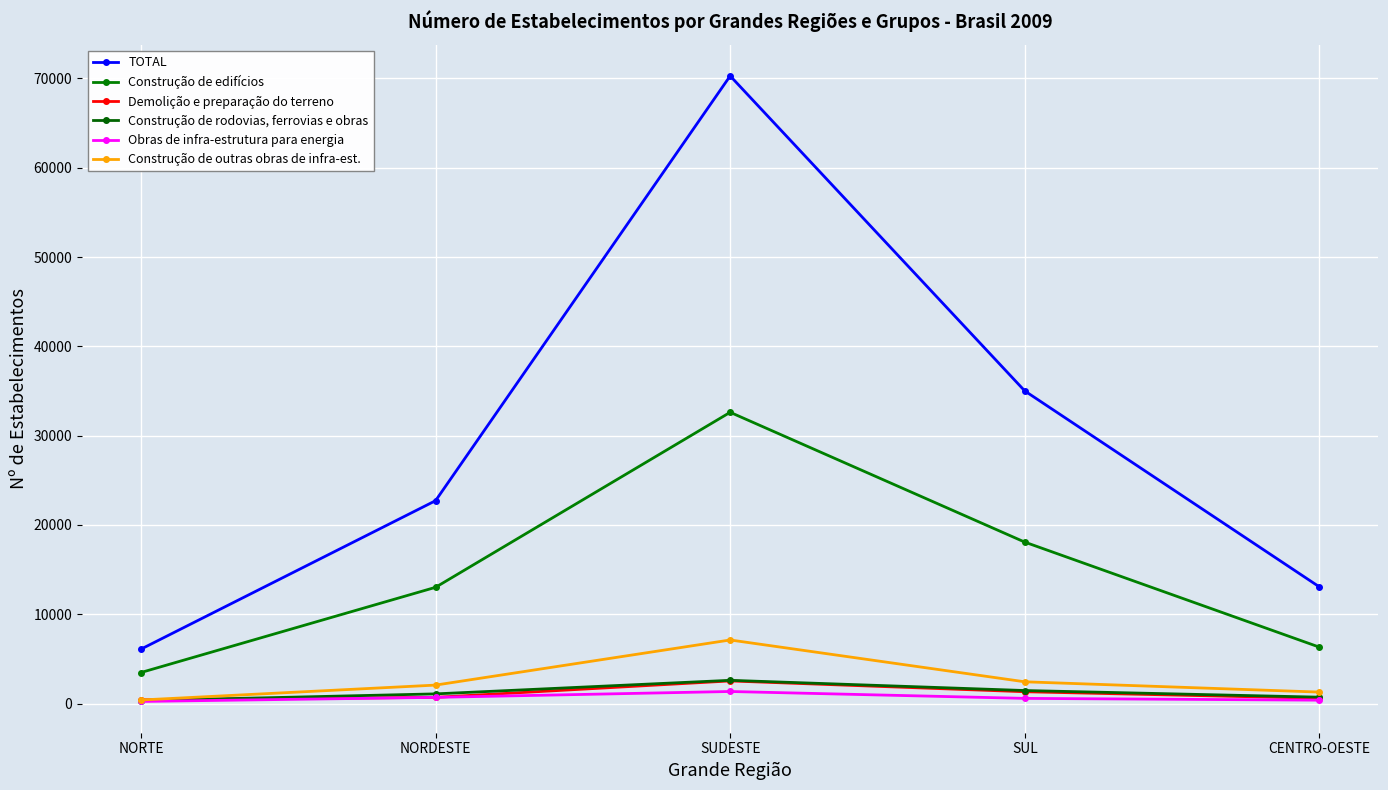

What is the value of the Obras de infra-estrutura para energia point at the 3rd from the left?

1352